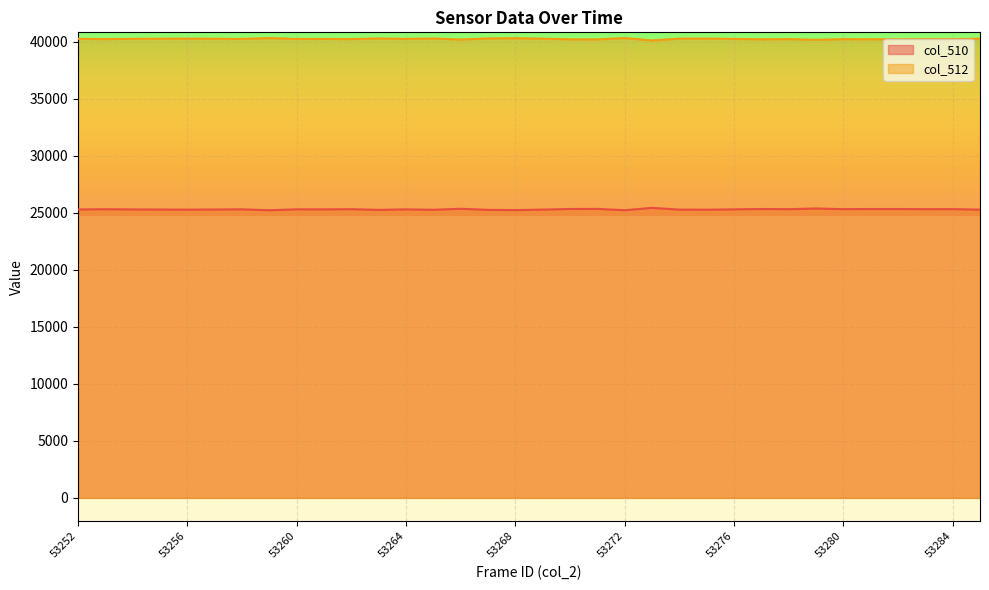

At 53285, list the series in order from smallest to largest.

col_510, col_512